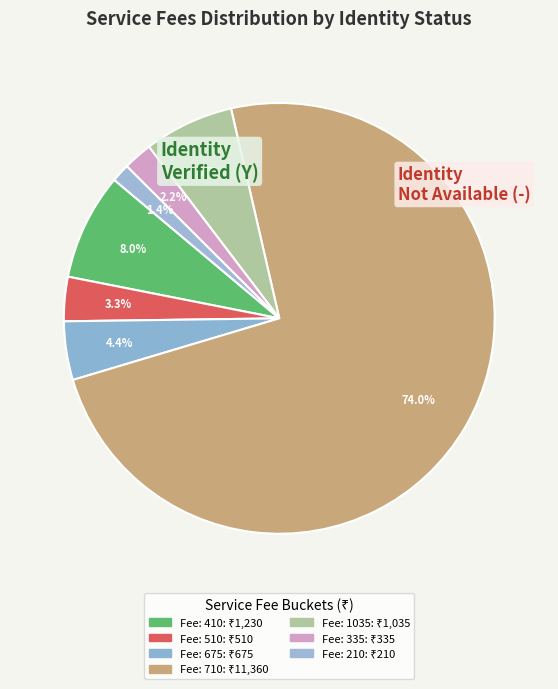

Count the number of slices in the pie.

7